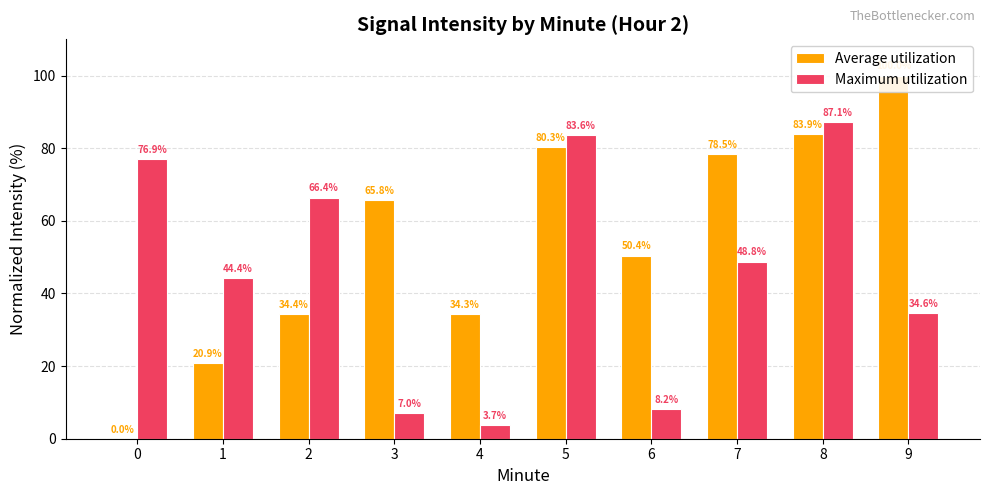

True or false: Average utilization has a value of 100.0 at 9.

True